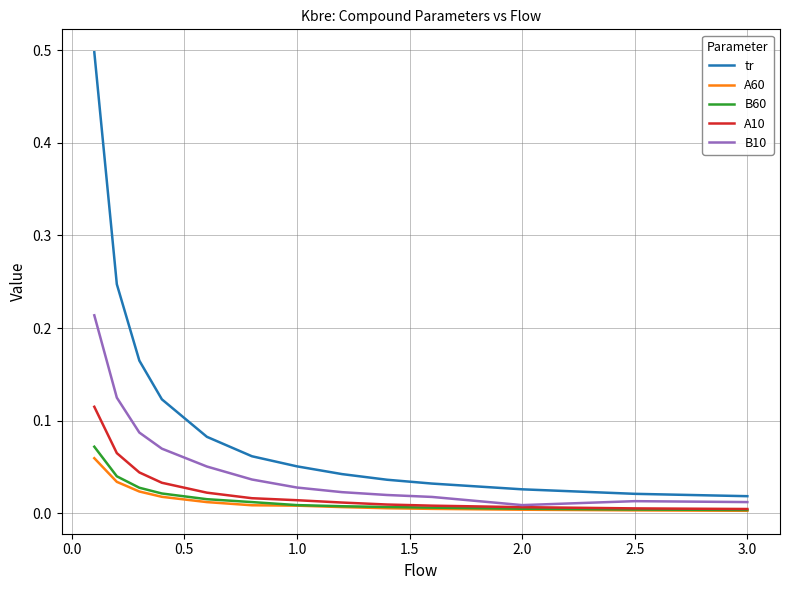

Which series has the largest total across all categories?

tr